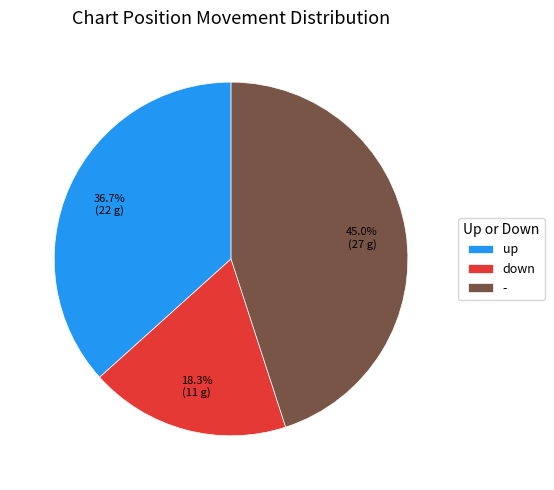

How many segments does this pie chart have?

3